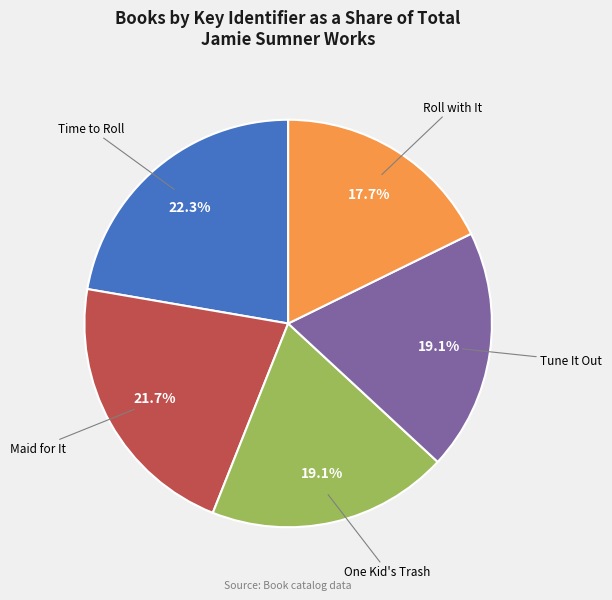

Is there any slice that represents more than half of the pie?

No